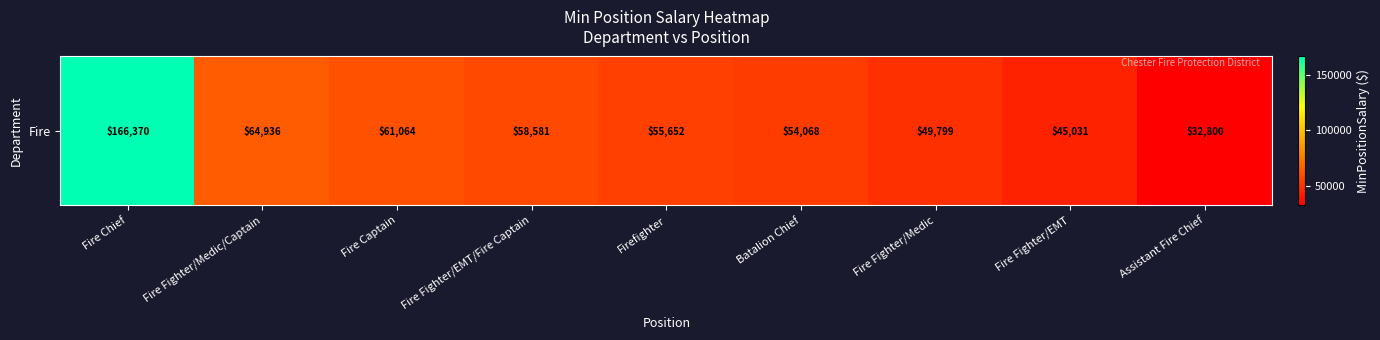

Reading left to right, list all the values displayed in this chart.

Fire Chief=166370	Fire Fighter/Medic/Captain=64936	Fire Captain=61064	Fire Fighter/EMT/Fire Captain=58581	Firefighter=55652	Batalion Chief=54068	Fire Fighter/Medic=49799	Fire Fighter/EMT=45031	Assistant Fire Chief=32800